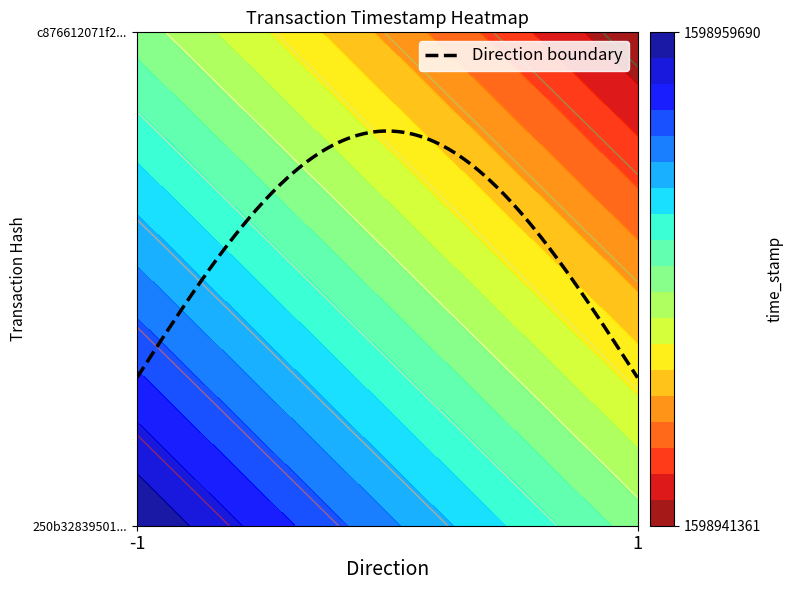

What is the difference between the highest and lowest values at time_stamp?

18329